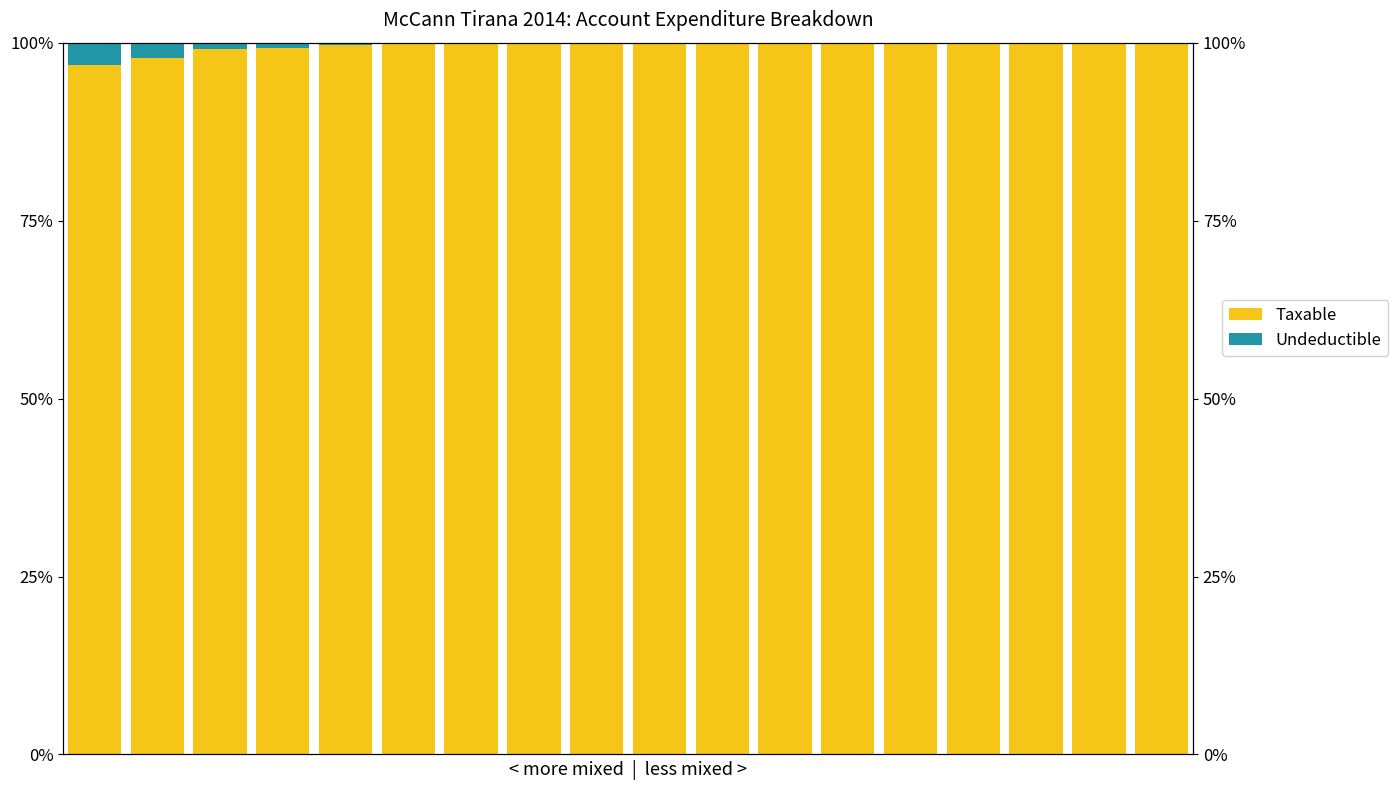

What are all the series names shown in the legend?

Taxable, Undeductible